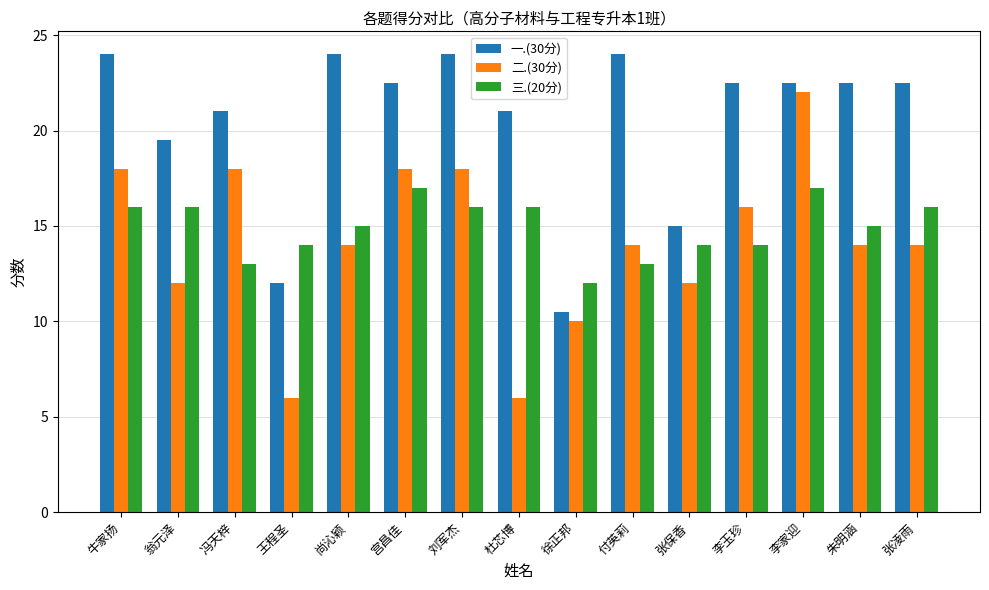

What is the lowest value of the 二.(30分) series?

6.0